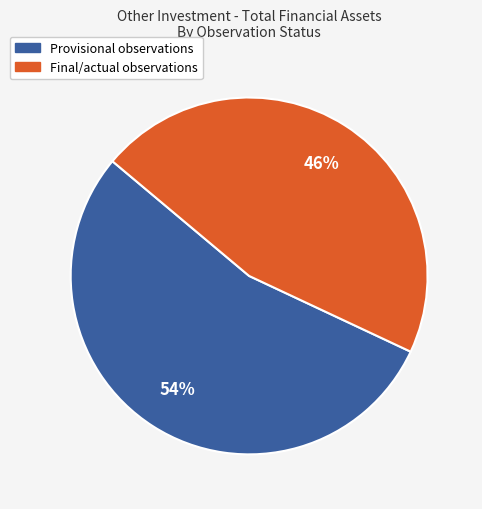

Is there a majority slice in this chart?

Yes